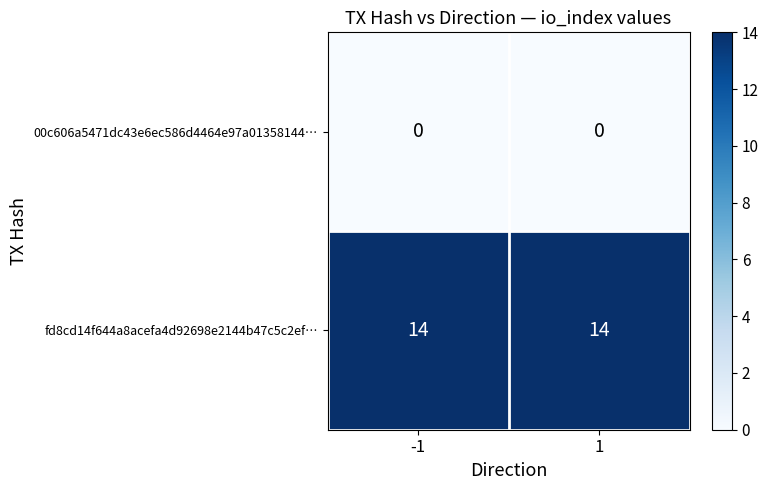

What is the minimum value for fd8cd14f644a8acefa4d92698e2144b47c5c2ef…?

14